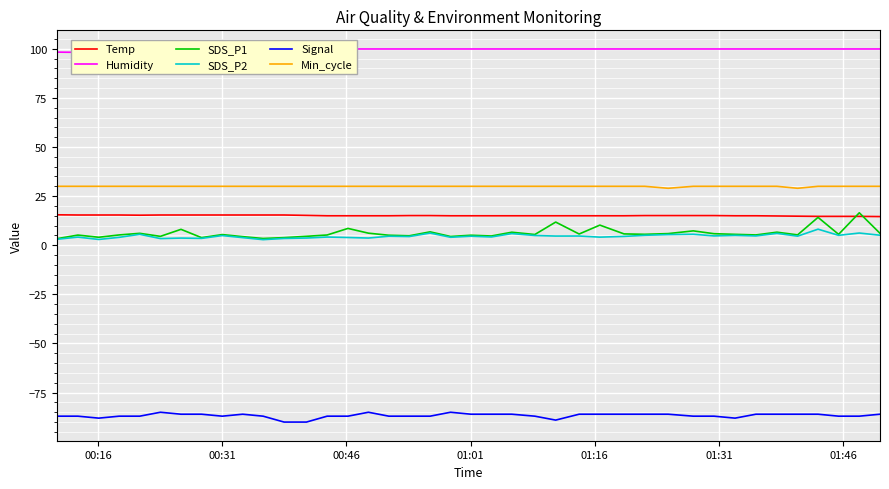

What is the average value of the Signal series?

-86.7